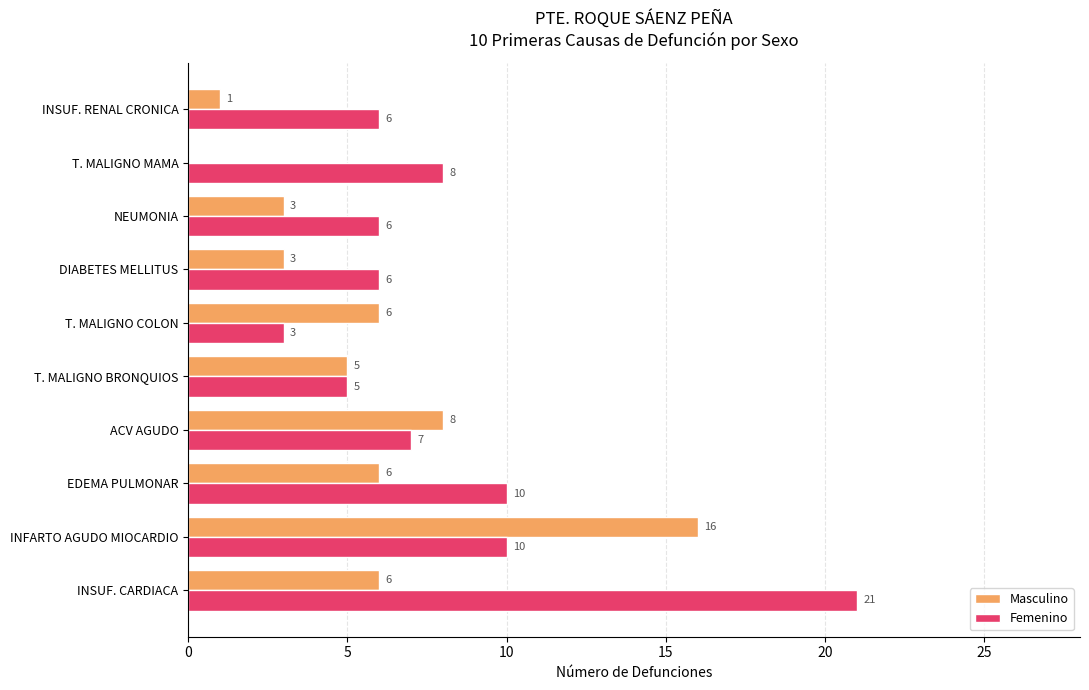

What is the average value of the Masculino series?

5